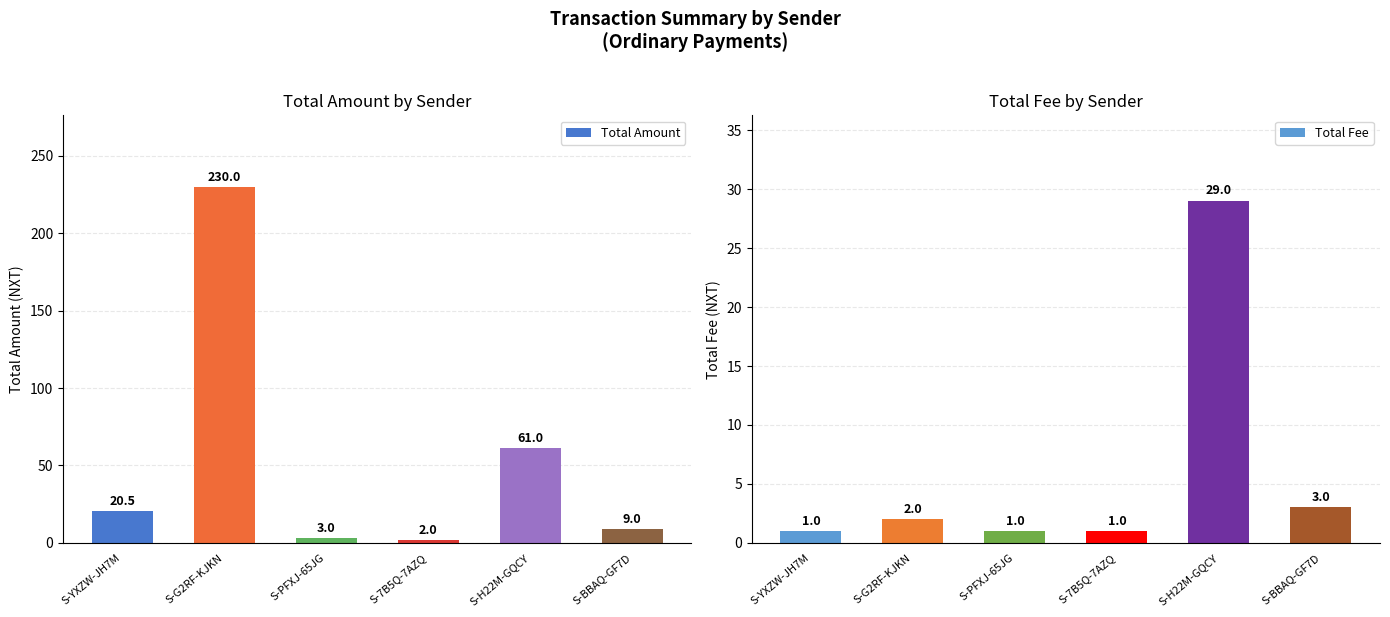

What is the value of the Total Fee bar at the 2nd from the left?

2.0